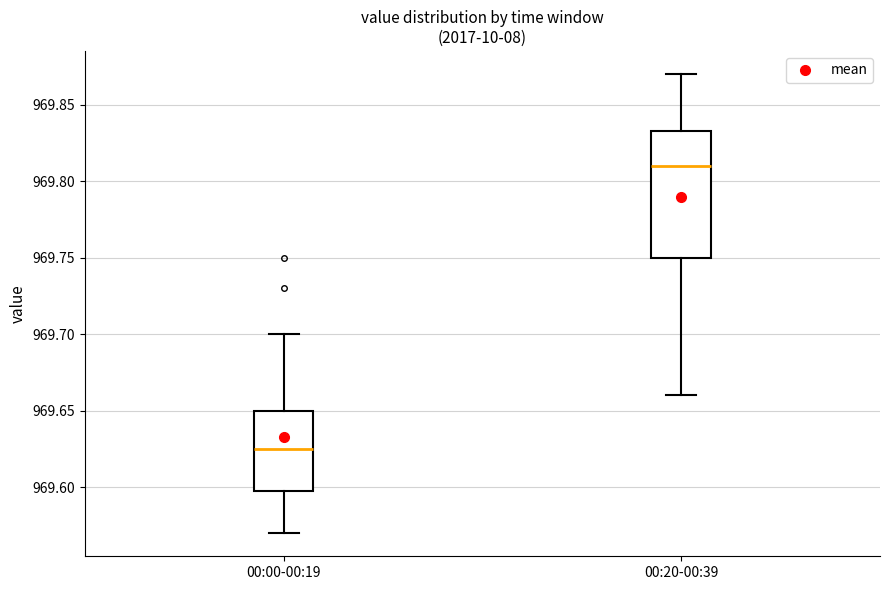

Comparing the boxes themselves (not the whiskers), which one is the tallest?

00:20-00:39